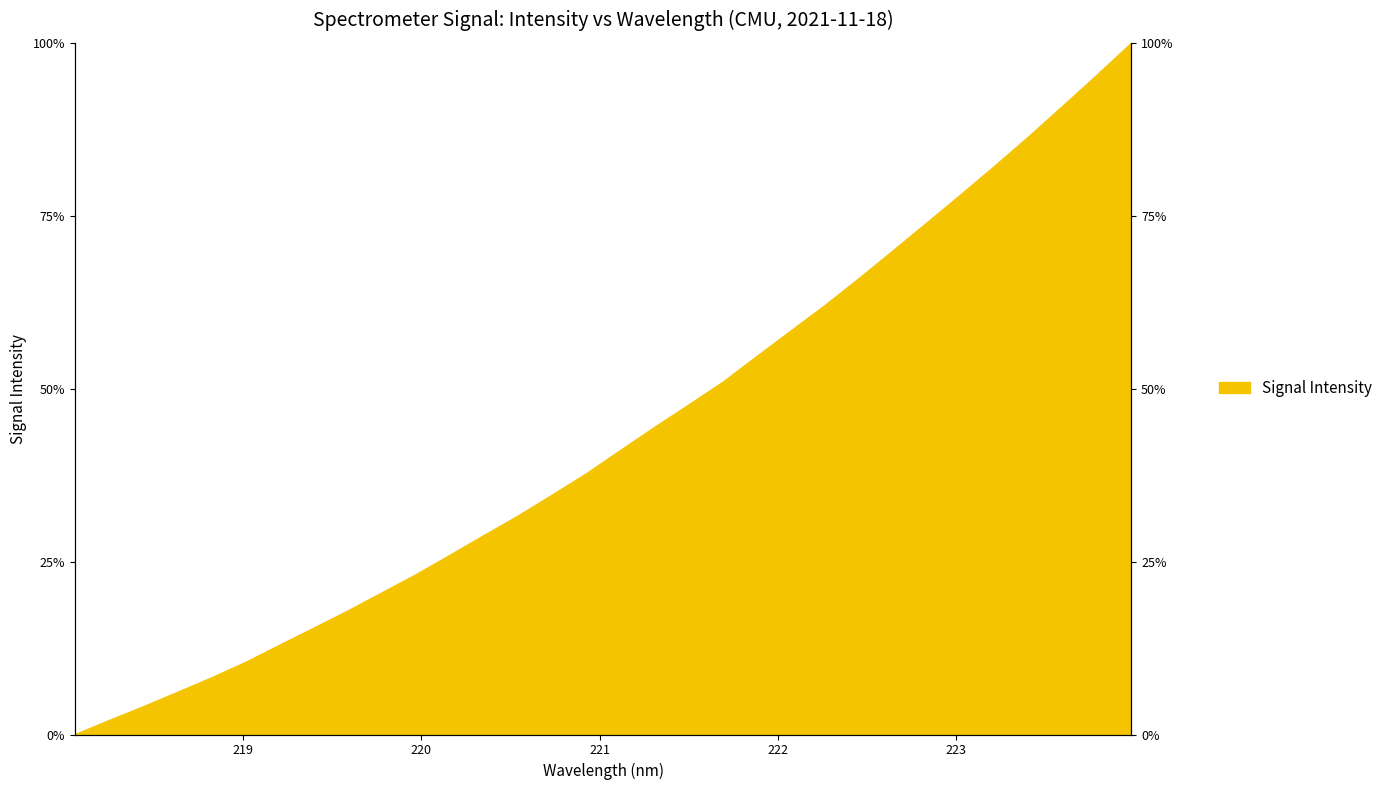

Where does the data first go above 41?

221.1174